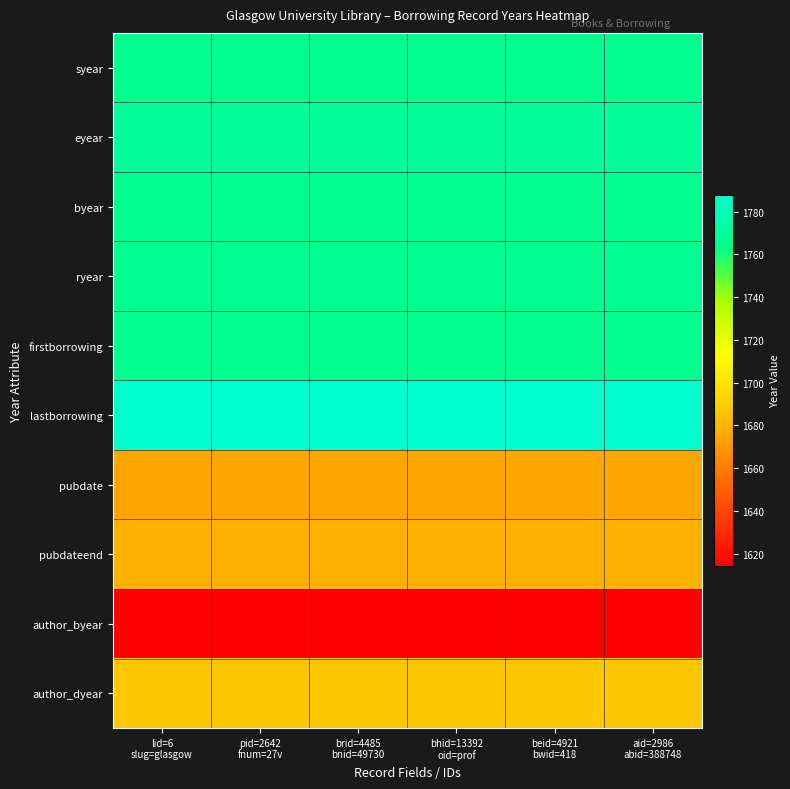

Rank the series by their maximum value, from lowest to highest.

author_byear, pubdate, pubdateend, author_dyear, syear, byear, firstborrowing, ryear, eyear, lastborrowing